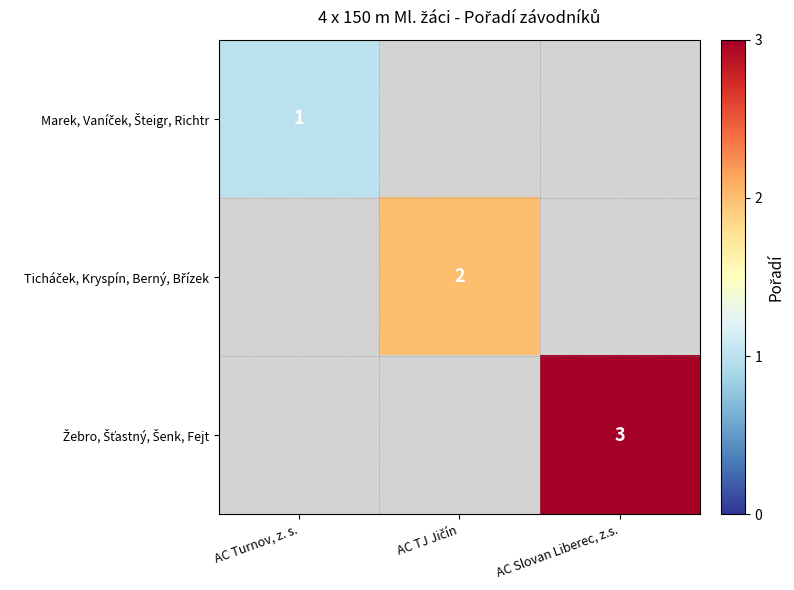

Rank the series by their average value, from highest to lowest.

Žebro, Šťastný, Šenk, Fejt, Ticháček, Kryspín, Berný, Břízek, Marek, Vaníček, Šteigr, Richtr